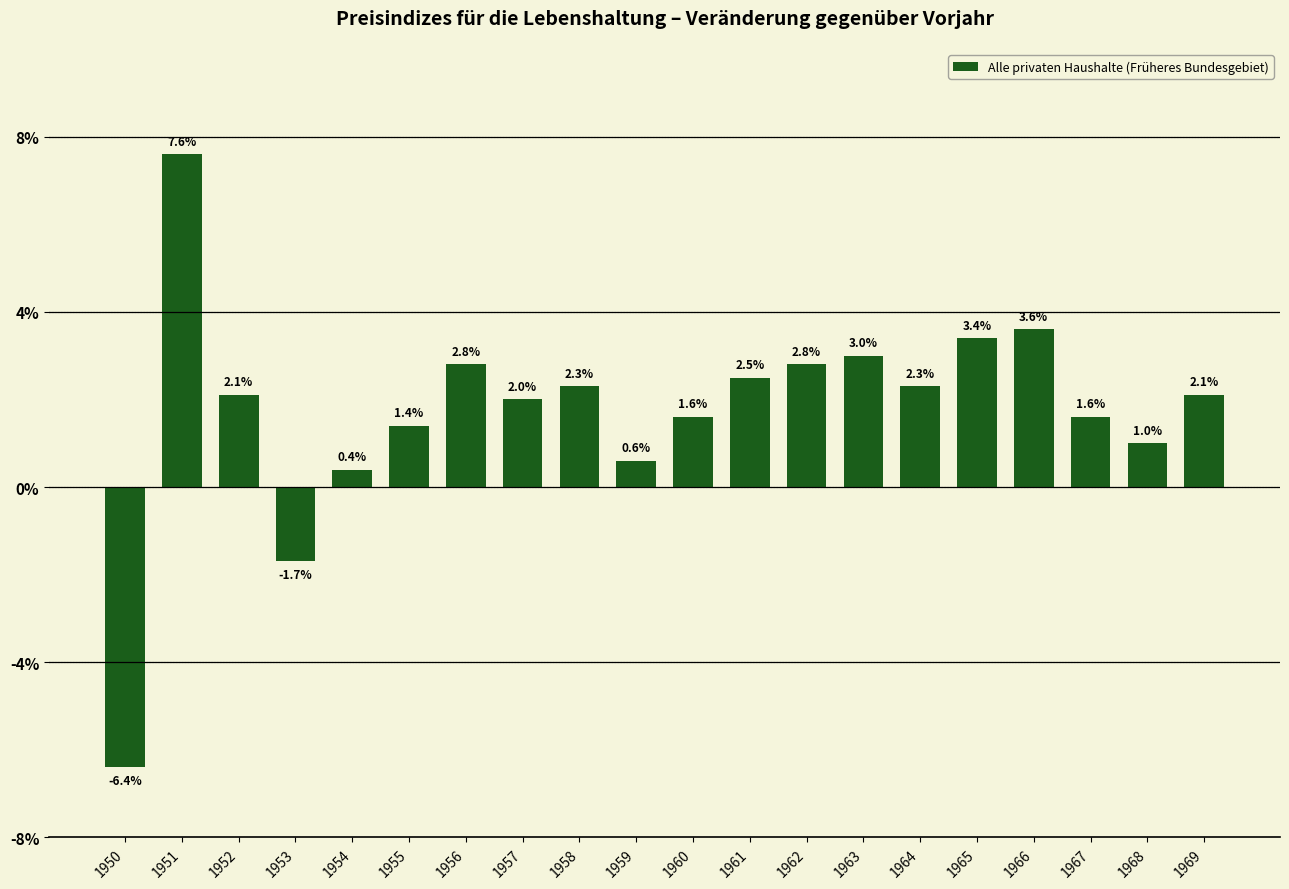

Is it true that the value at 1955 is 0.4?

False